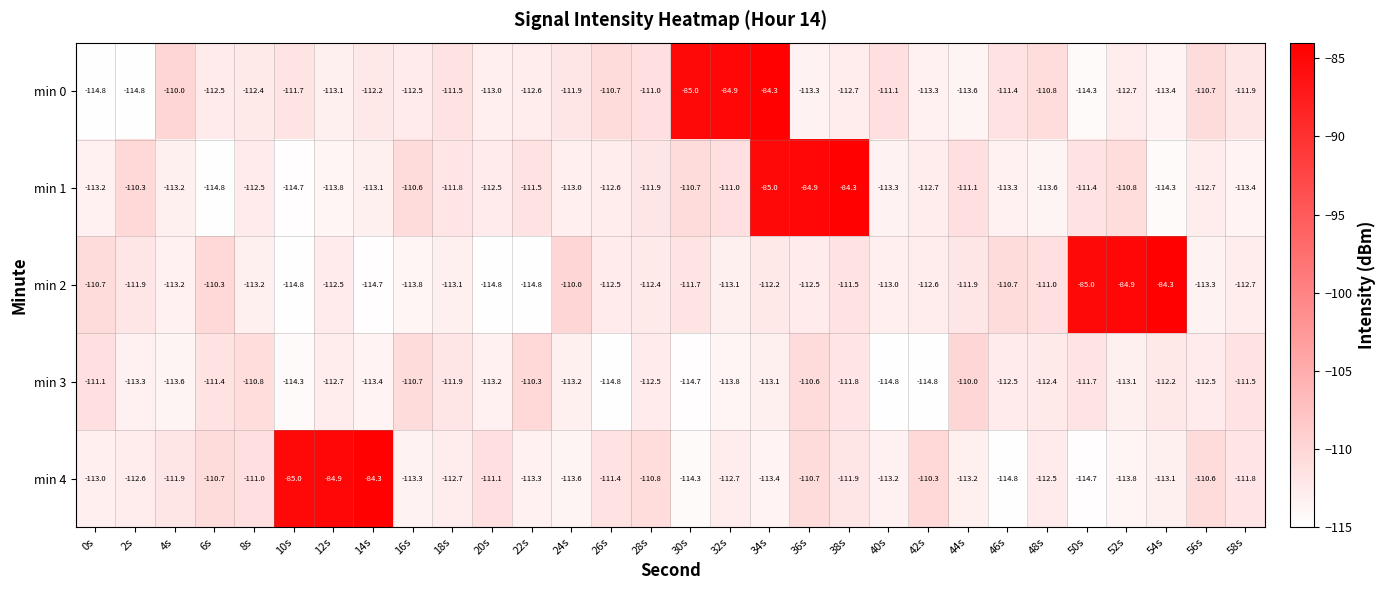

What is the difference between the min 2 values at 58s and 56s?

0.6